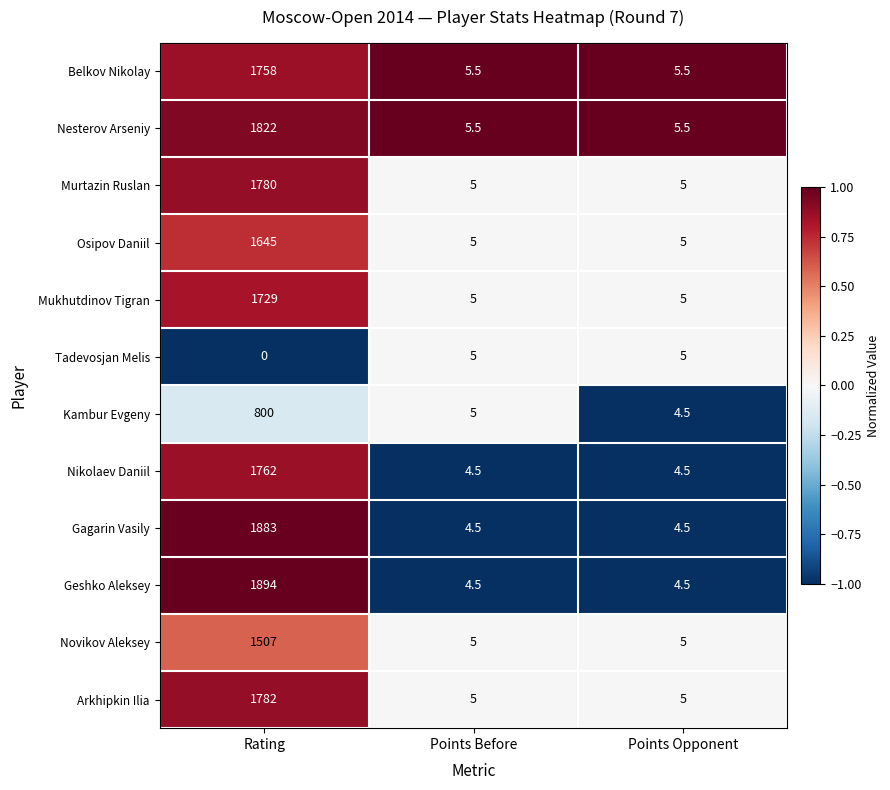

Which series changed the most between Rating and Points Opponent?

Geshko Aleksey